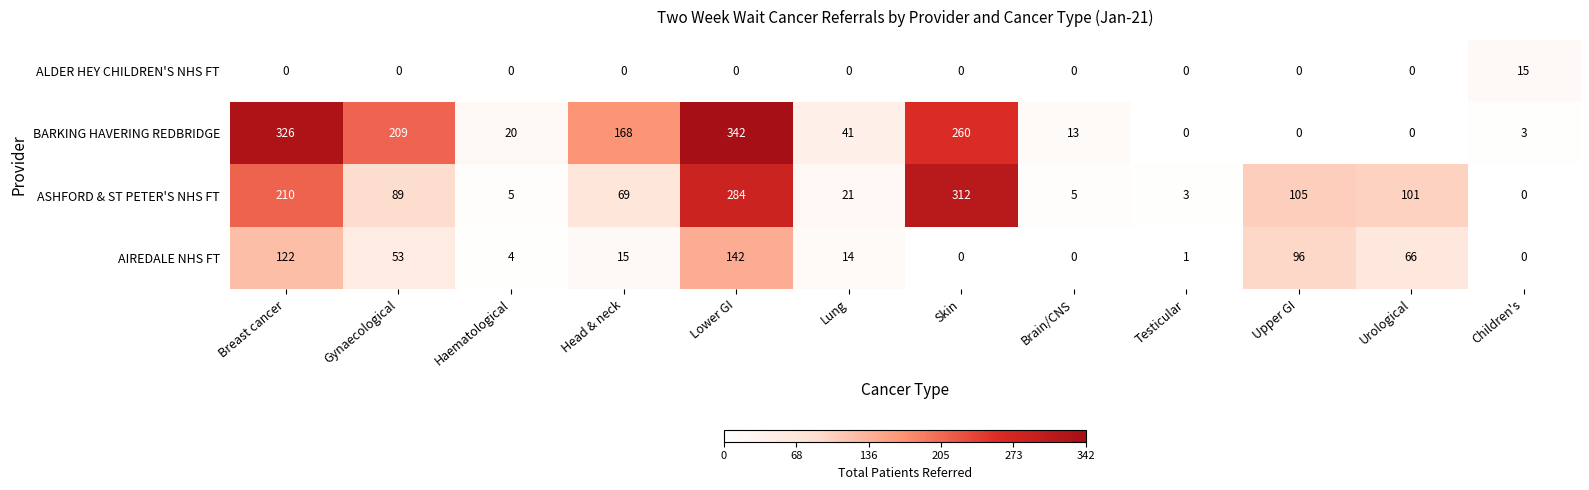

How many values in the ASHFORD & ST PETER'S NHS FT series are below 89?

6